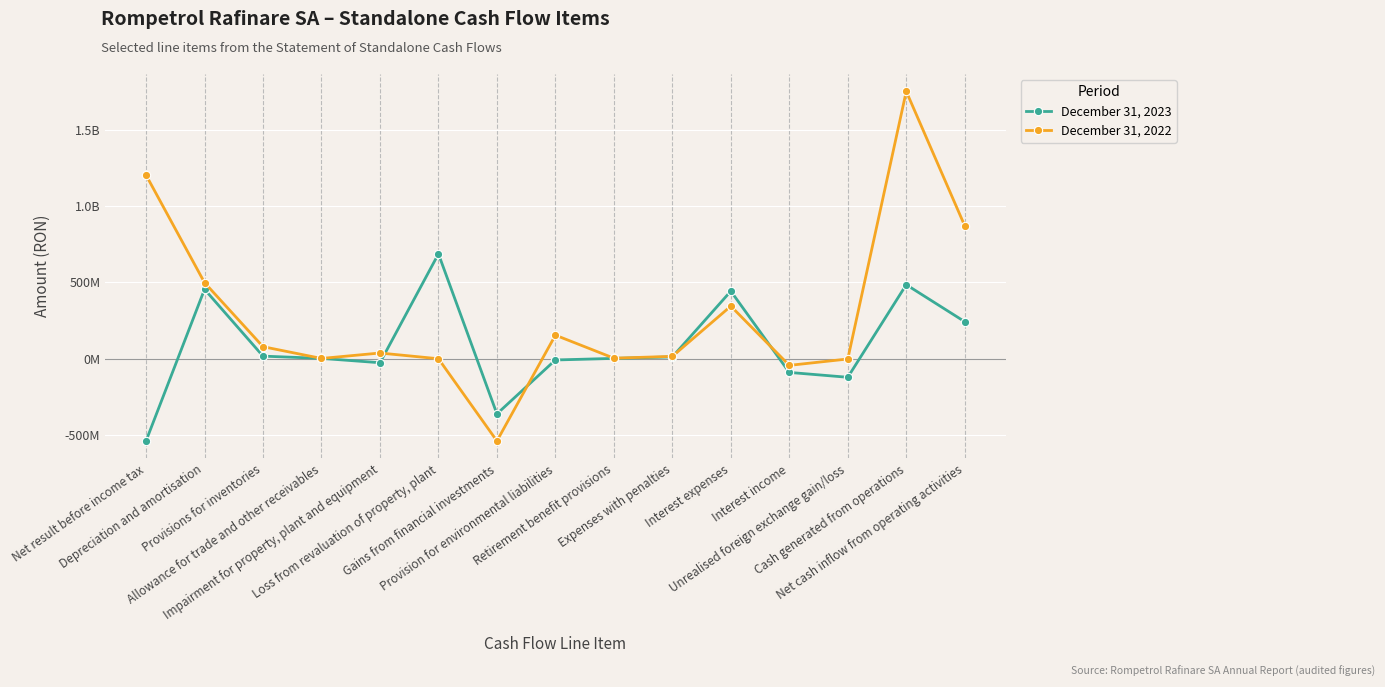

Where do December 31, 2023 and December 31, 2022 first cross each other?

Provisions for inventories and Allowance for trade and other receivables